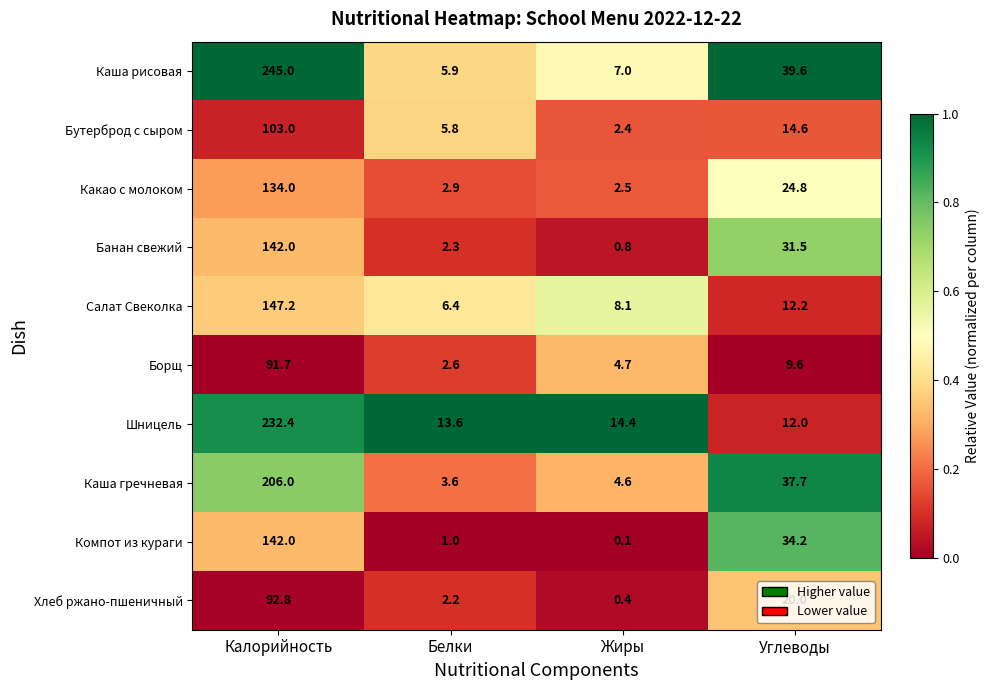

The value of Шницель at Белки is 13.6. True or false?

True